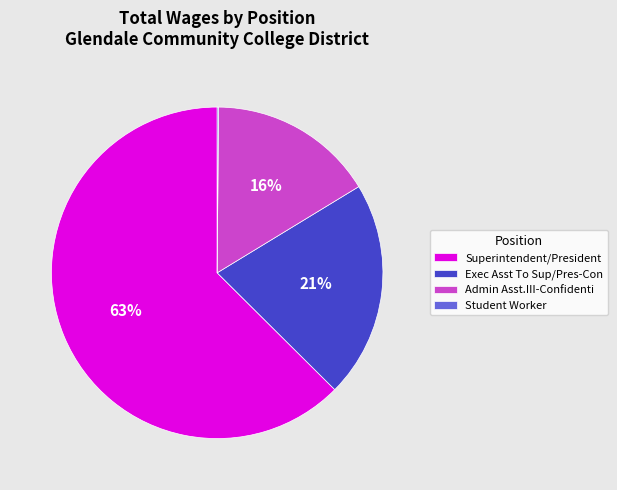

Is it true that Admin Asst.III-Confidenti is 16% of the pie?

True